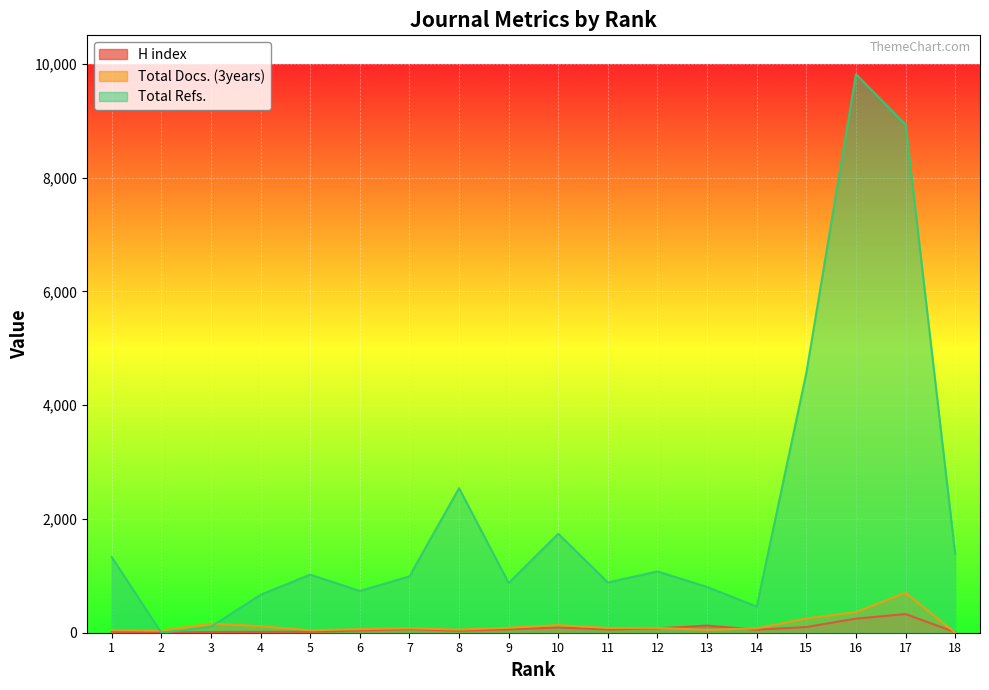

Reading right to left, list all the values displayed in this chart.

H index: 9	328	248	100	53	126	77	58	92	60	36	63	39	17	15	12	3	18
Total Docs. (3years): 0	702	362	251	77	50	85	84	134	87	55	78	62	43	114	161	37	45
Total Refs.: 1383	8930	9818	4570	459	805	1078	884	1739	874	2541	991	735	1021	668	106	0	1330